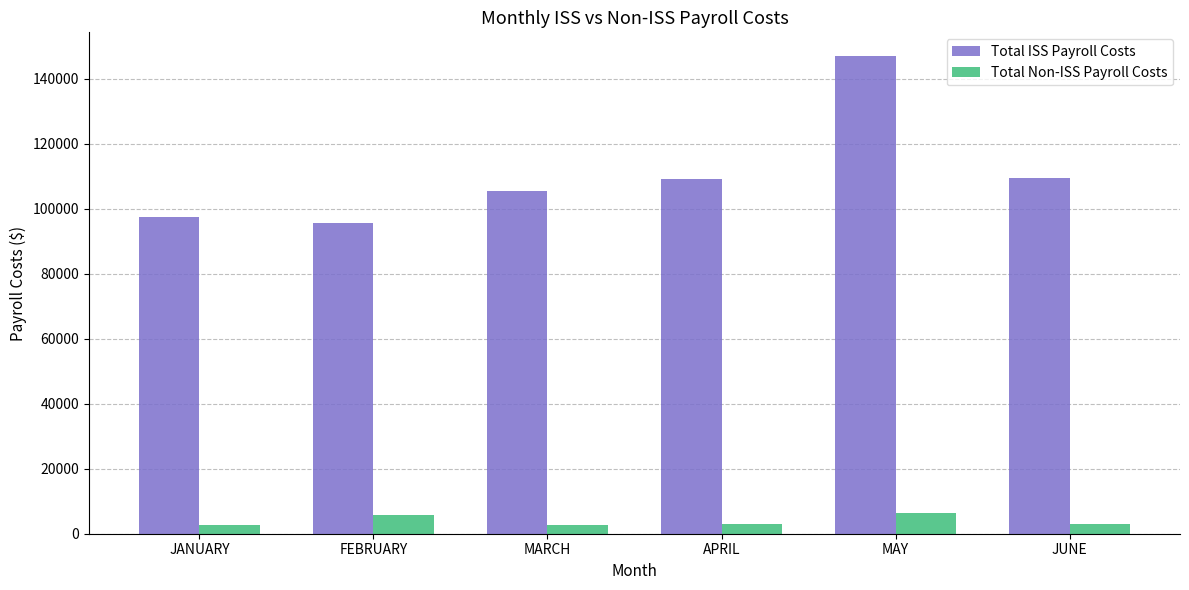

Does the chart contain stacked bars?

No